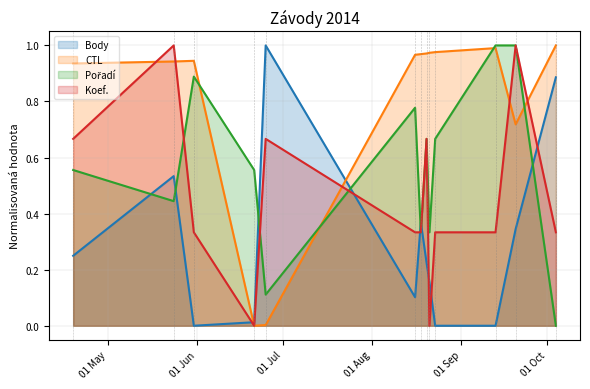

Rank the series at 2014-08-20 from highest to lowest value.

CTL, Pořadí, Koef., Body